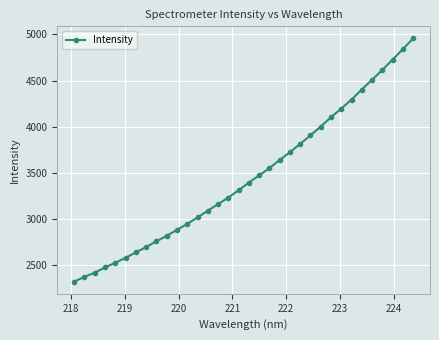

What is the value of the 12th point from the left?

2947.4